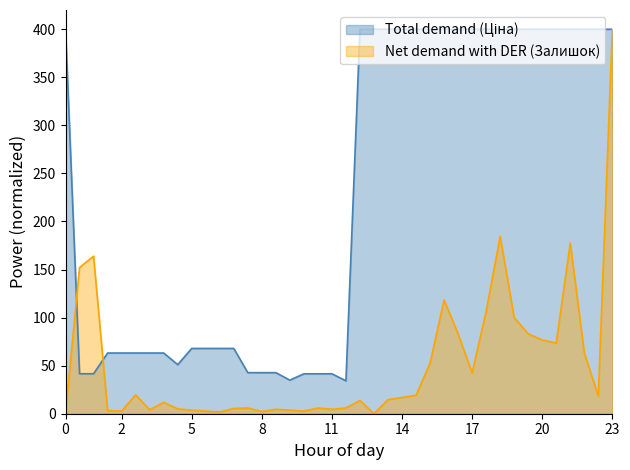

Rank the series at 28 from lowest to highest value.

Net demand with DER (Залишок), Total demand (Ціна)